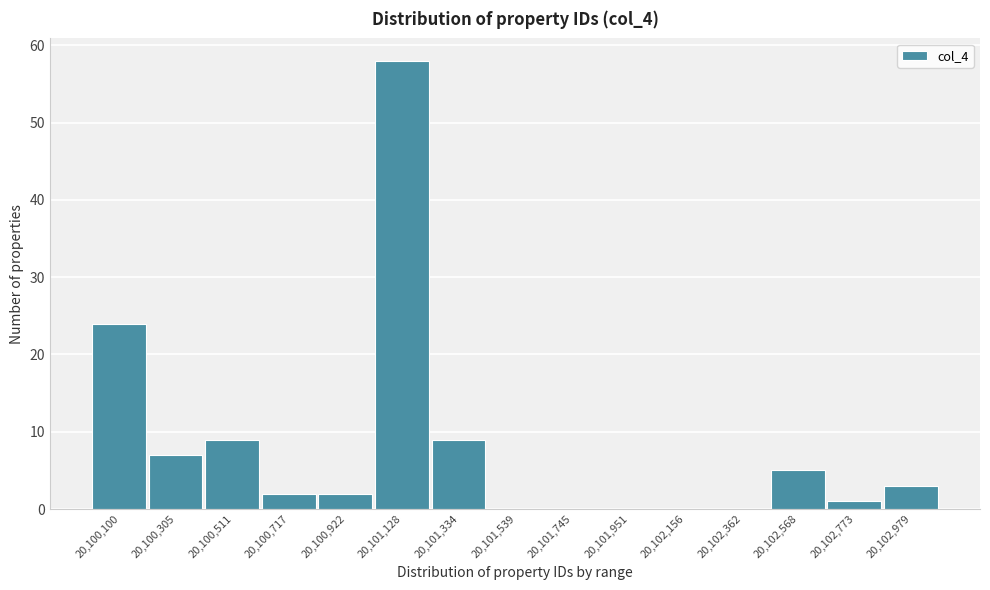

Reading right to left, transcribe all the data shown in this chart.

20,102,979=3	20,102,773=1	20,102,568=5	20,102,362=0	20,102,156=0	20,101,951=0	20,101,745=0	20,101,539=0	20,101,334=9	20,101,128=58	20,100,922=2	20,100,717=2	20,100,511=9	20,100,305=7	20,100,100=24